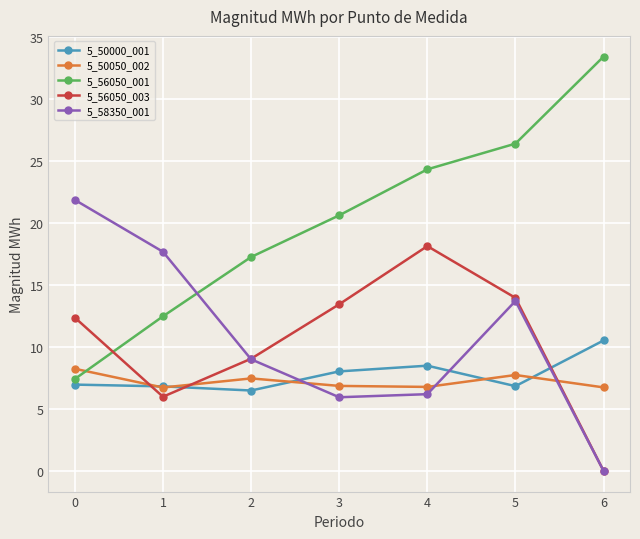

Where is the first local minimum for 5_56050_003?

1